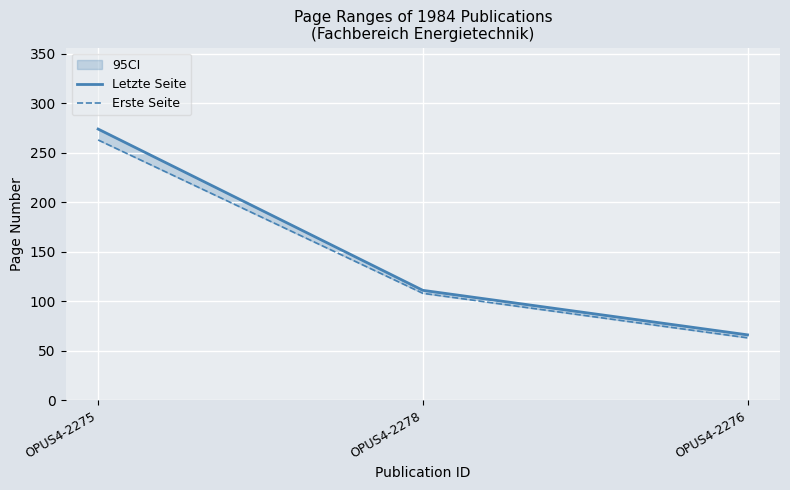

Which series has the largest range (max minus min)?

Letzte Seite